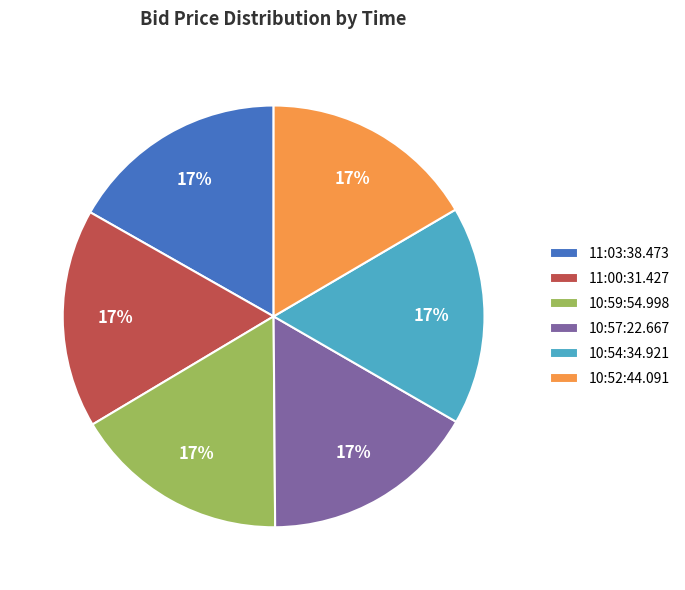

What percentage is the 11:03:38.473 slice, to the nearest percent?

17%